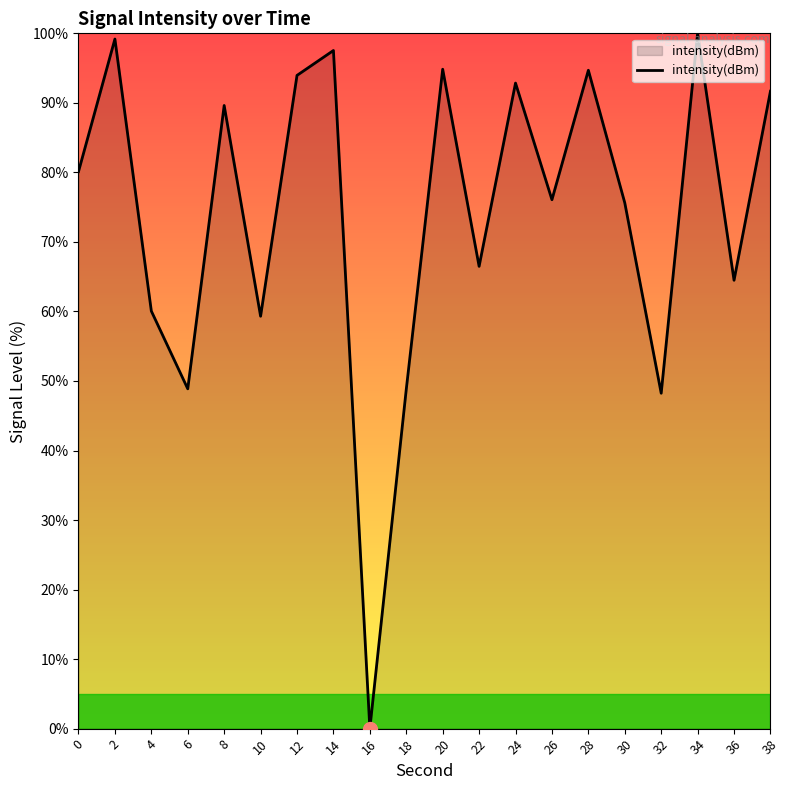

What is the approximate value at 28?

94.7